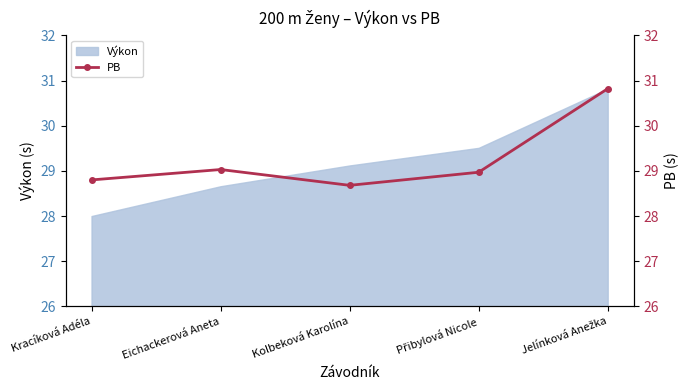

What is the difference between the maximum and second lowest values?

2.0